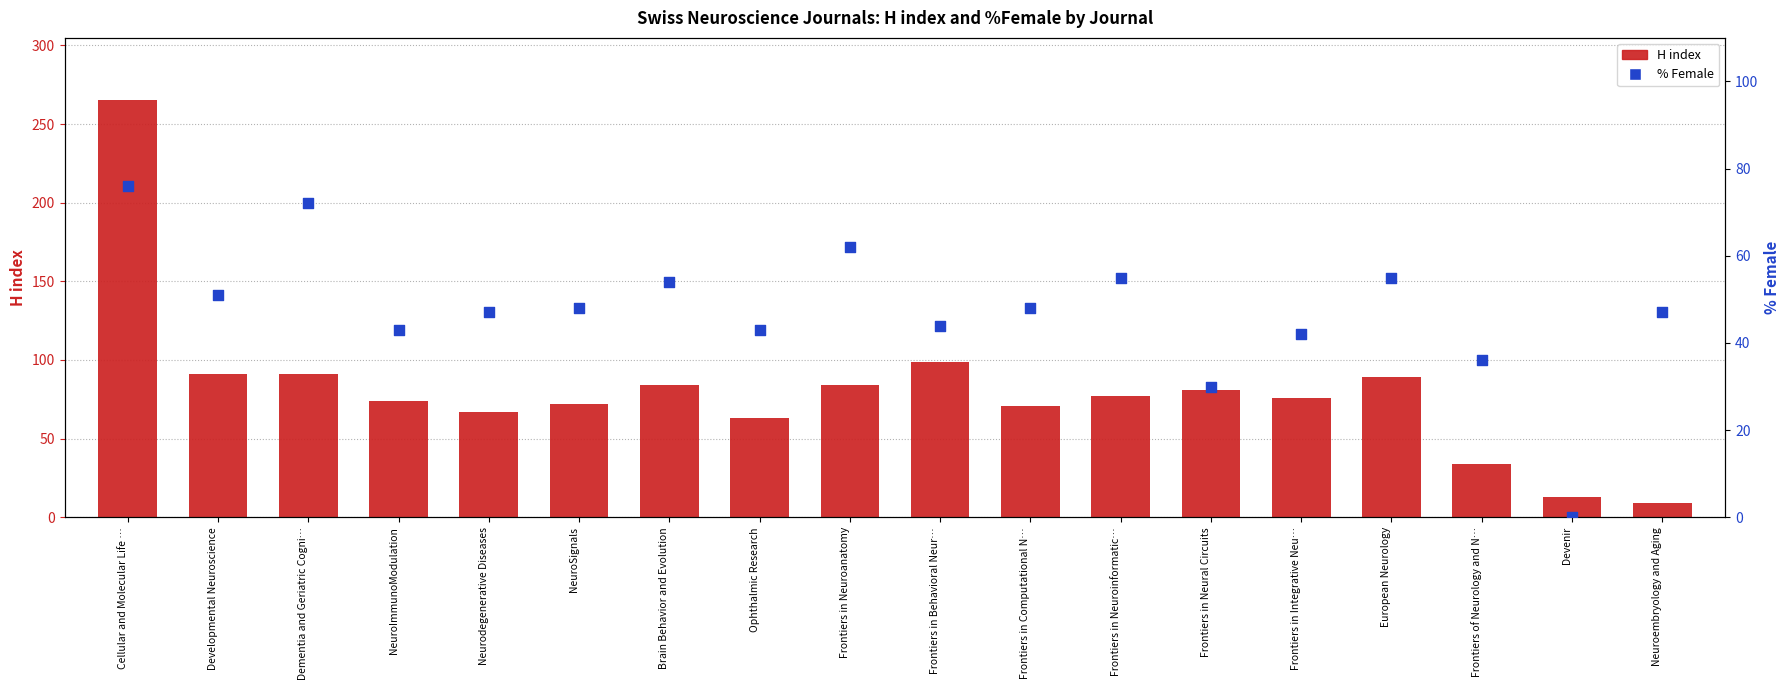

Which series contains the lowest Y value?

% Female